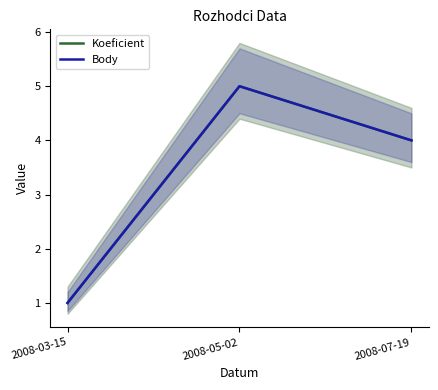

Between 2008-05-02 and 2008-03-15, which is larger?

2008-05-02